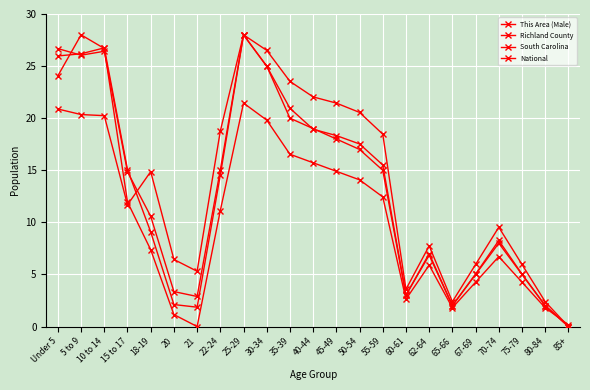

Does the chart have visible grid lines?

Yes